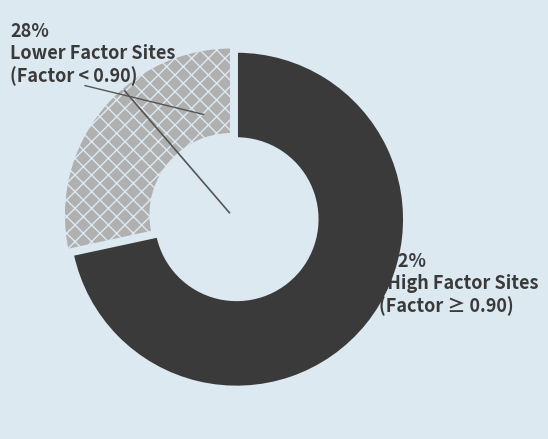

How many segments does this pie chart have?

2